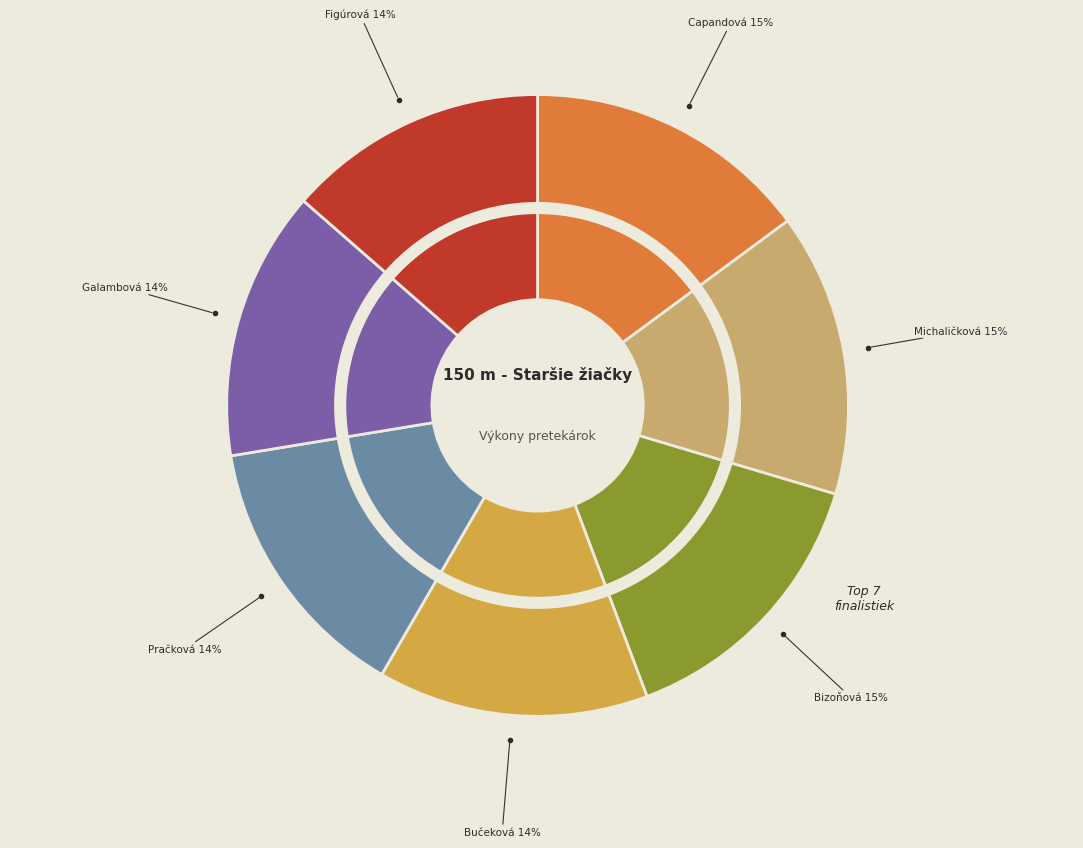

True or false: Bučeková Viktória accounts for 14% of the total.

True